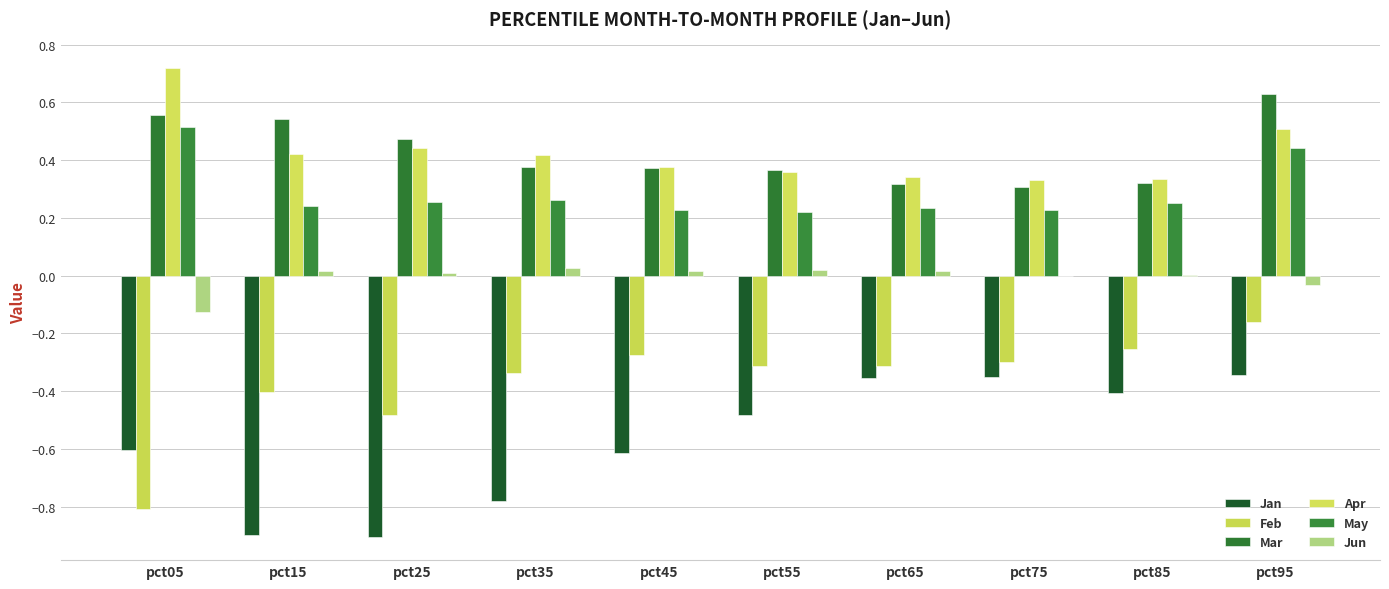

What is the value of the Feb bar at the 8th from the left?

-0.3